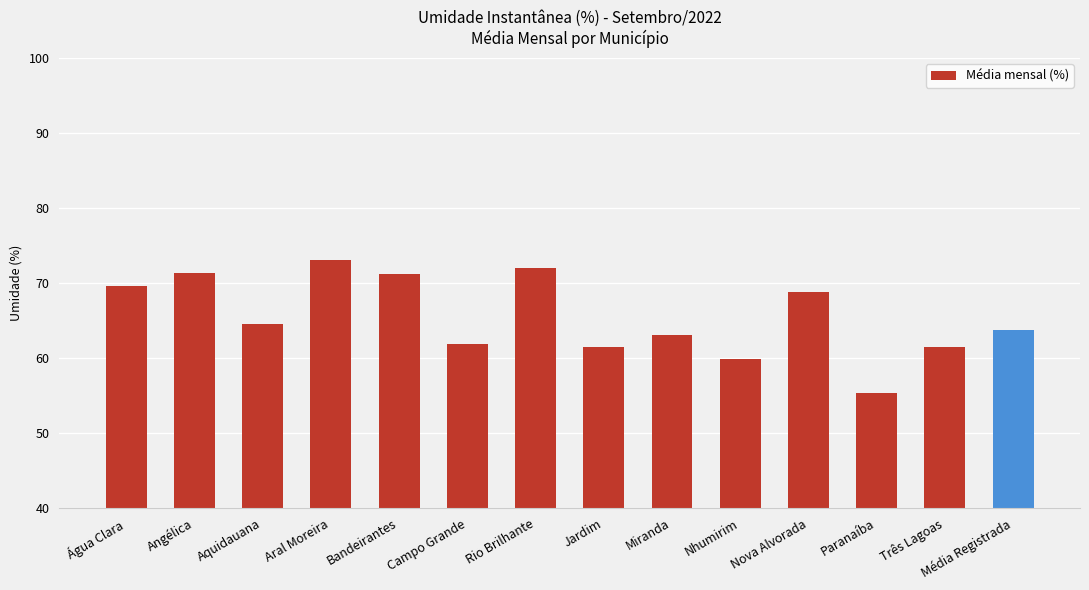

At which label does the data first exceed 64?

Água Clara